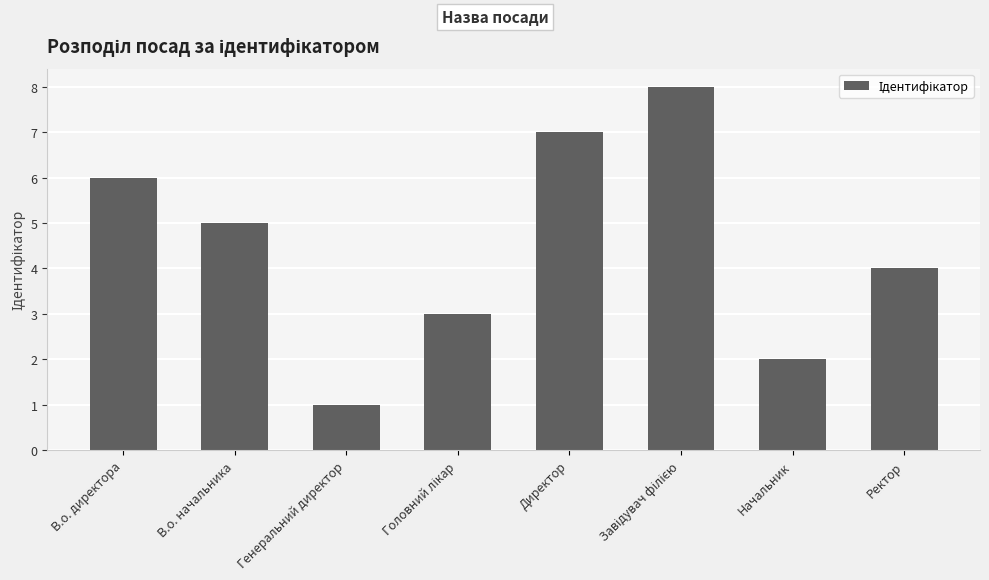

Is it true that the value at Ректор is 7?

False